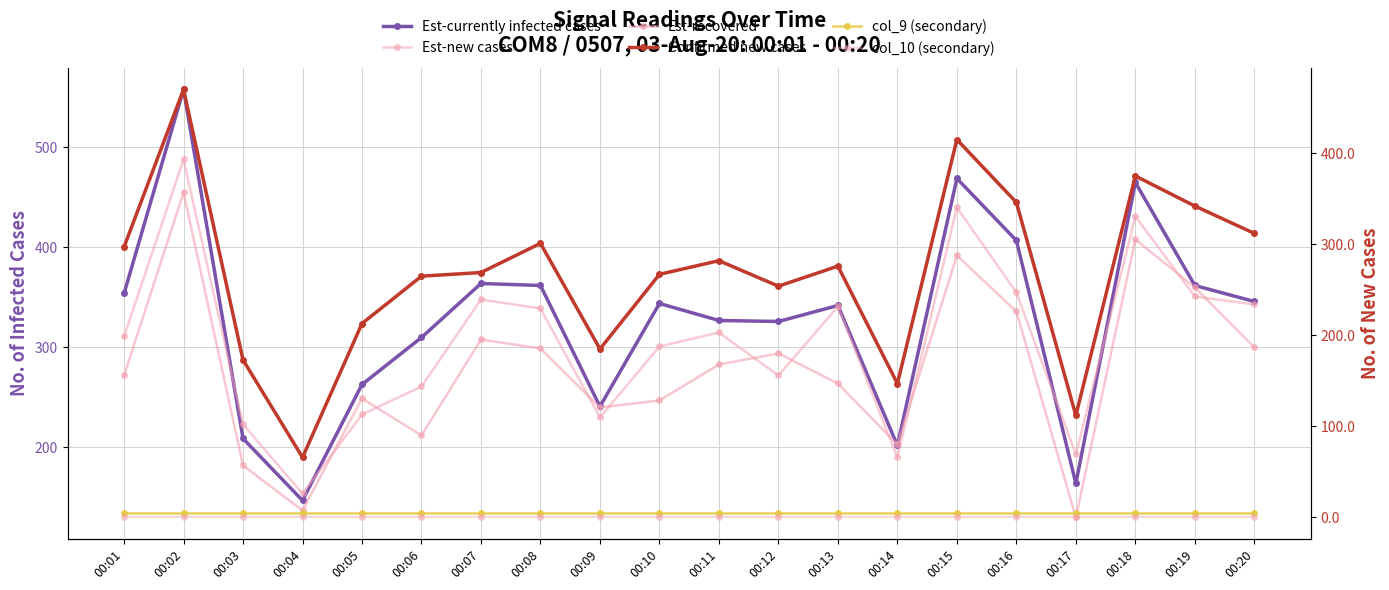

At which label does Est-new cases reach its minimum?

00:04